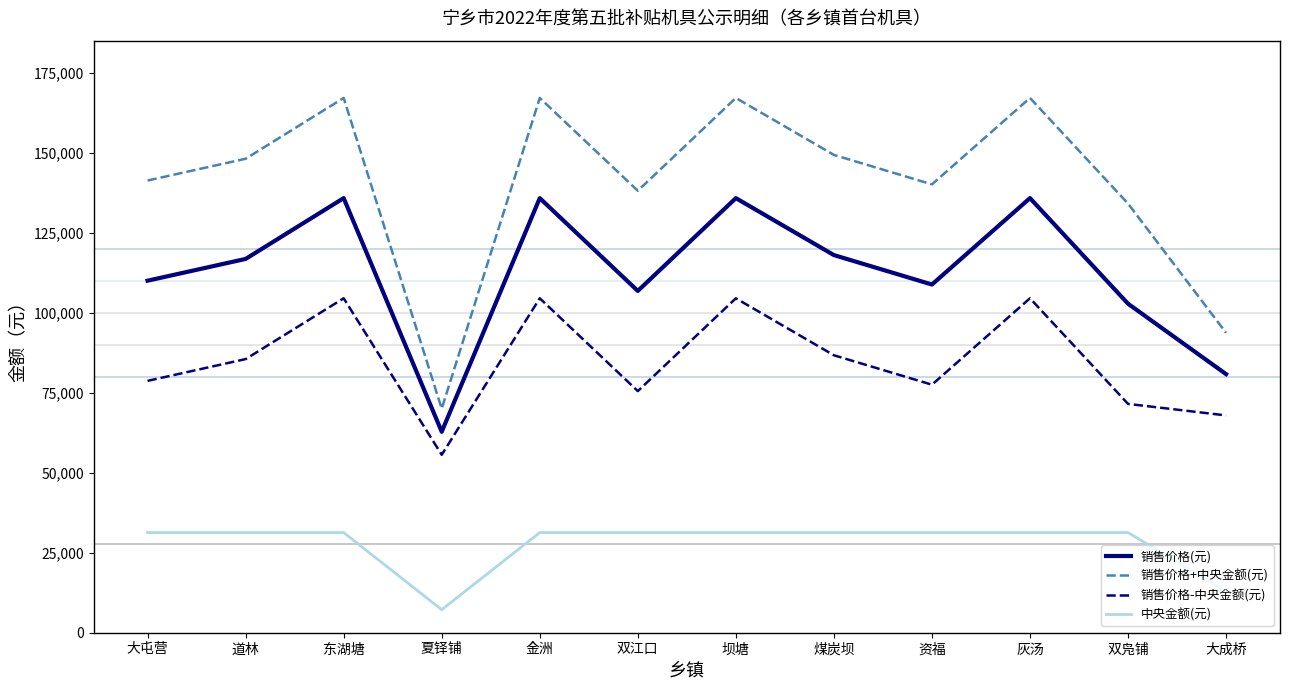

Rank the series at 夏铎铺 from lowest to highest value.

中央金额(元), 销售价格-中央金额(元), 销售价格(元), 销售价格+中央金额(元)